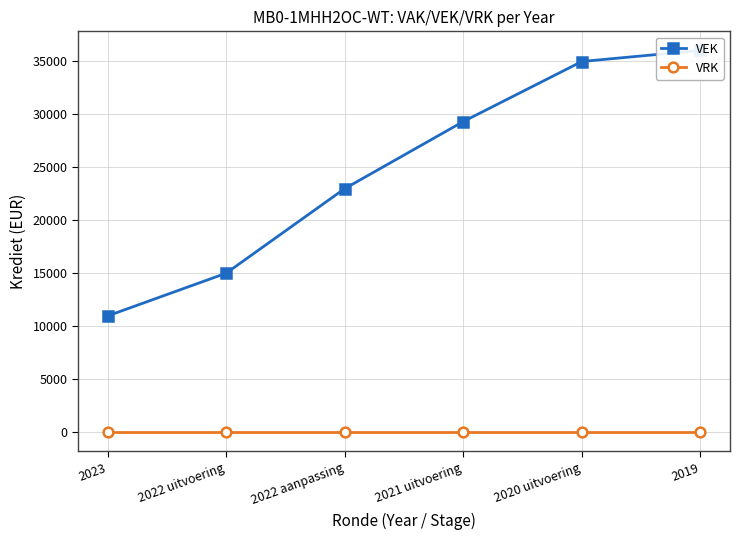

Reading left to right, extract all data points from this chart.

VEK: 2023=10973	2022 uitvoering=15000	2022 aanpassing=22973	2021 uitvoering=29295	2020 uitvoering=34956	2019=36000
VRK: 2023=0	2022 uitvoering=0	2022 aanpassing=0	2021 uitvoering=0	2020 uitvoering=0	2019=0